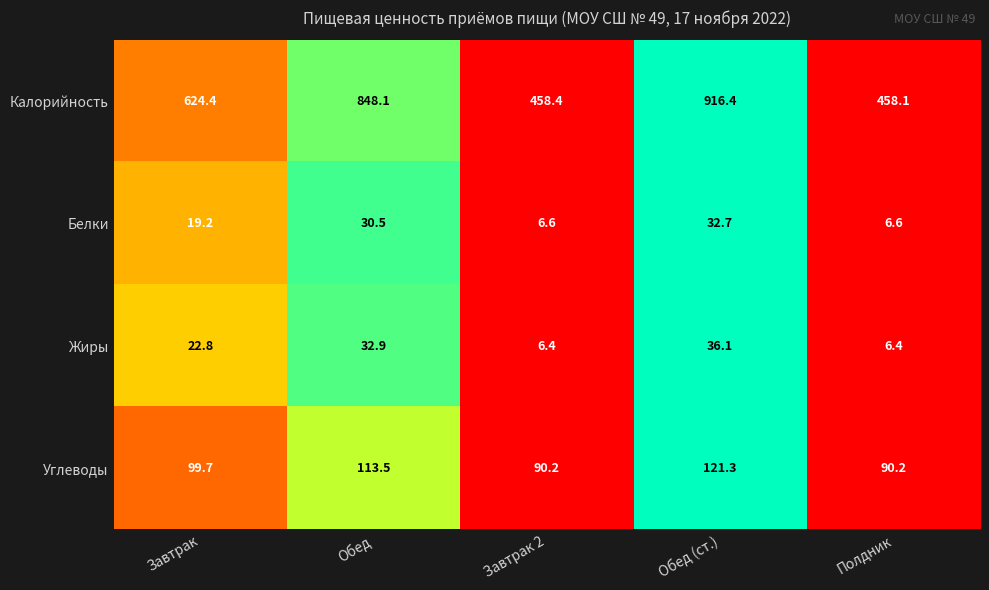

Reading left to right, transcribe all the data shown in this chart.

Калорийность: Завтрак=624.4	Обед=848.1	Завтрак 2=458.4	Обед (ст.)=916.4	Полдник=458.1
Белки: Завтрак=19.2	Обед=30.5	Завтрак 2=6.6	Обед (ст.)=32.7	Полдник=6.6
Жиры: Завтрак=22.8	Обед=32.9	Завтрак 2=6.4	Обед (ст.)=36.1	Полдник=6.4
Углеводы: Завтрак=99.7	Обед=113.5	Завтрак 2=90.2	Обед (ст.)=121.3	Полдник=90.2